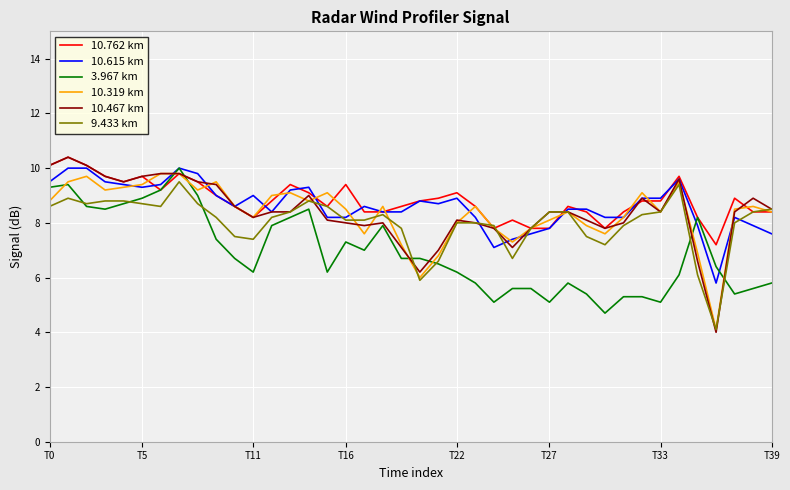

Reading left to right, list all the values displayed in this chart.

10.762 km: 10.1	10.4	10.1	9.7	9.5	9.7	9.2	9.8	9.5	9.0	8.6	8.2	8.8	9.4	9.1	8.6	9.4	8.4	8.4	8.6	8.8	8.9	9.1	8.6	7.8	8.1	7.8	7.8	8.6	8.4	7.8	8.4	8.8	8.8	9.7	8.2	7.2	8.9	8.4	8.4
10.615 km: 9.5	10.0	10.0	9.5	9.4	9.3	9.4	10.0	9.8	9.0	8.6	9.0	8.4	9.2	9.3	8.2	8.2	8.6	8.4	8.4	8.8	8.7	8.9	8.2	7.1	7.4	7.6	7.8	8.5	8.5	8.2	8.2	8.9	8.9	9.6	7.9	5.8	8.2	7.9	7.6
3.967 km: 9.3	9.4	8.6	8.5	8.7	8.9	9.2	10.0	9.0	7.4	6.7	6.2	7.9	8.2	8.5	6.2	7.3	7.0	7.9	6.7	6.7	6.5	6.2	5.8	5.1	5.6	5.6	5.1	5.8	5.4	4.7	5.3	5.3	5.1	6.1	8.2	6.4	5.4	5.6	5.8
10.319 km: 8.8	9.5	9.7	9.2	9.3	9.4	9.8	9.8	9.2	9.5	8.6	8.2	9.0	9.1	8.8	9.1	8.5	7.6	8.6	7.2	6.0	6.8	8.0	8.6	7.8	7.3	7.8	8.1	8.4	7.9	7.6	8.2	9.1	8.4	9.5	6.9	4.1	8.5	8.6	8.4
10.467 km: 10.1	10.4	10.1	9.7	9.5	9.7	9.8	9.8	9.5	9.4	8.6	8.2	8.4	8.4	9.0	8.1	8.0	7.9	8.0	7.1	6.2	7.0	8.1	8.0	7.8	7.1	7.8	8.4	8.4	8.1	7.8	8.0	8.9	8.4	9.6	6.6	4.0	8.4	8.9	8.5
9.433 km: 8.6	8.9	8.7	8.8	8.8	8.7	8.6	9.5	8.7	8.2	7.5	7.4	8.2	8.4	8.8	8.6	8.1	8.1	8.3	7.8	5.9	6.6	8.0	8.0	7.9	6.7	7.8	8.4	8.4	7.5	7.2	7.9	8.3	8.4	9.4	6.1	4.1	8.0	8.4	8.5